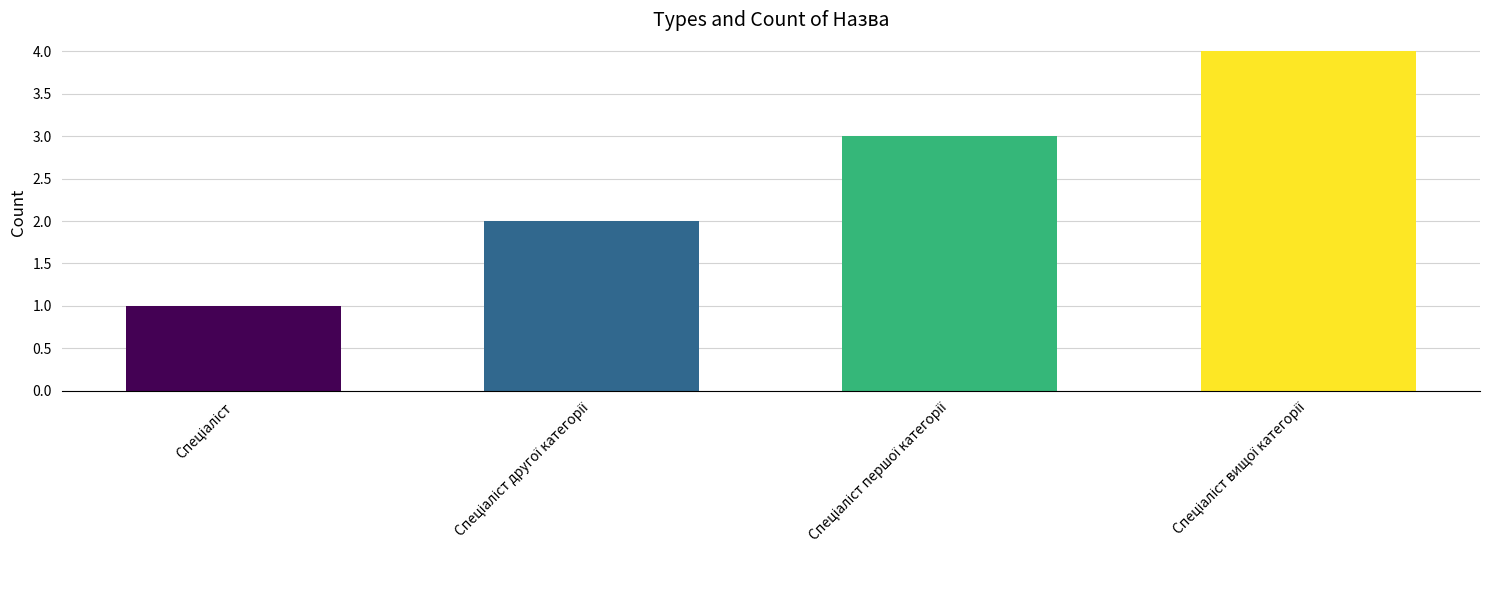

What is the sum of all values?

10